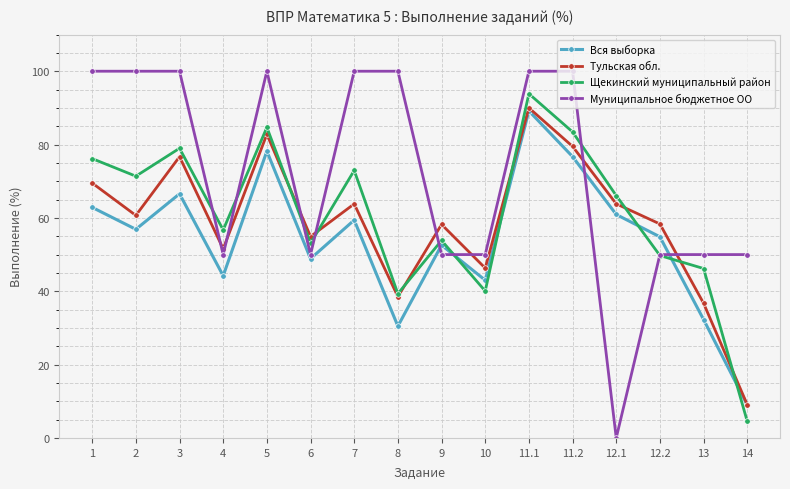

True or false: Муниципальное бюджетное ОО and Вся выборка cross at least once.

True